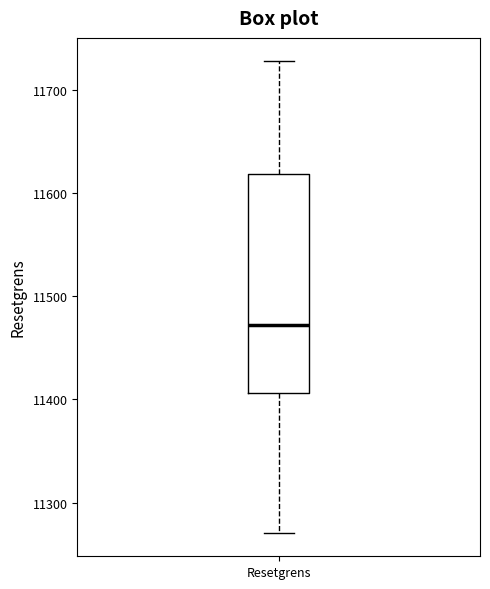

Transcribe this box plot: give where the median line is, the range the box spans, and where the two whiskers end, as read against the y-axis. The values are not printed on the chart, so give them approximately, as read against the axis.

median 11470, box 11410 to 11620, whiskers 11270 to 11730